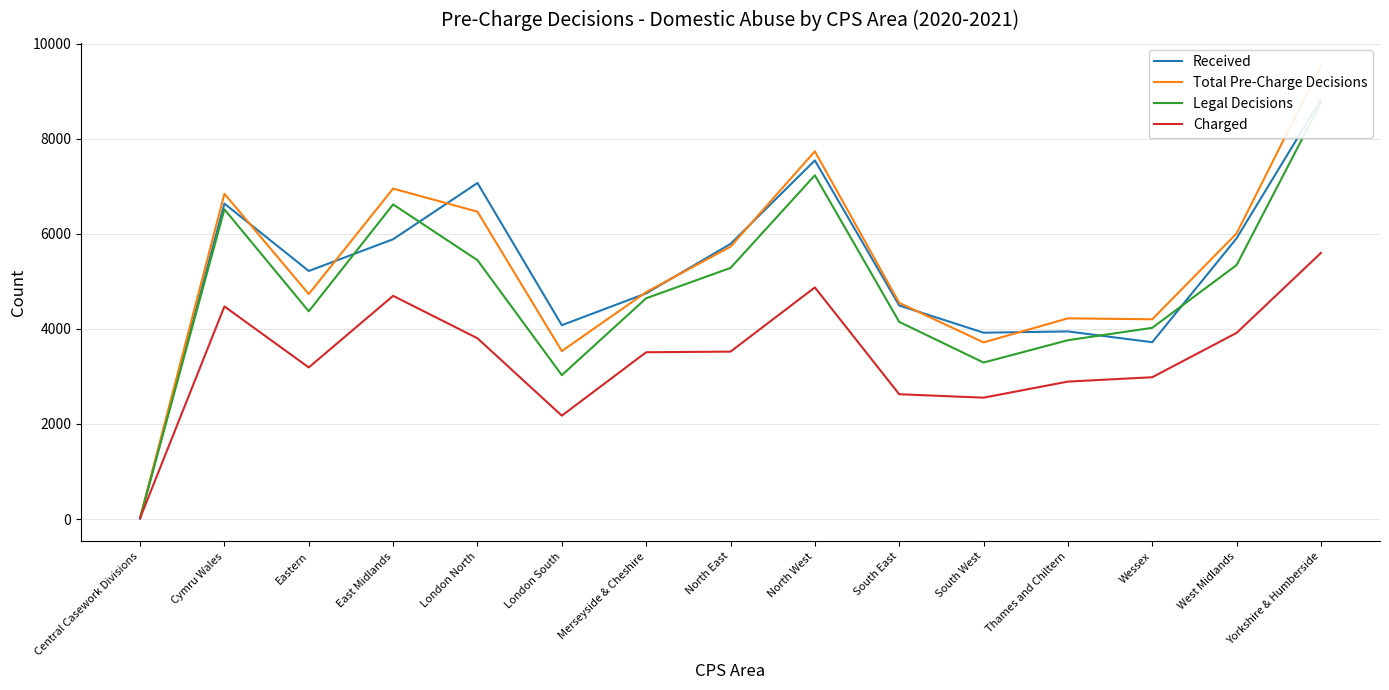

True or false: Legal Decisions and Total Pre-Charge Decisions cross at least once.

False